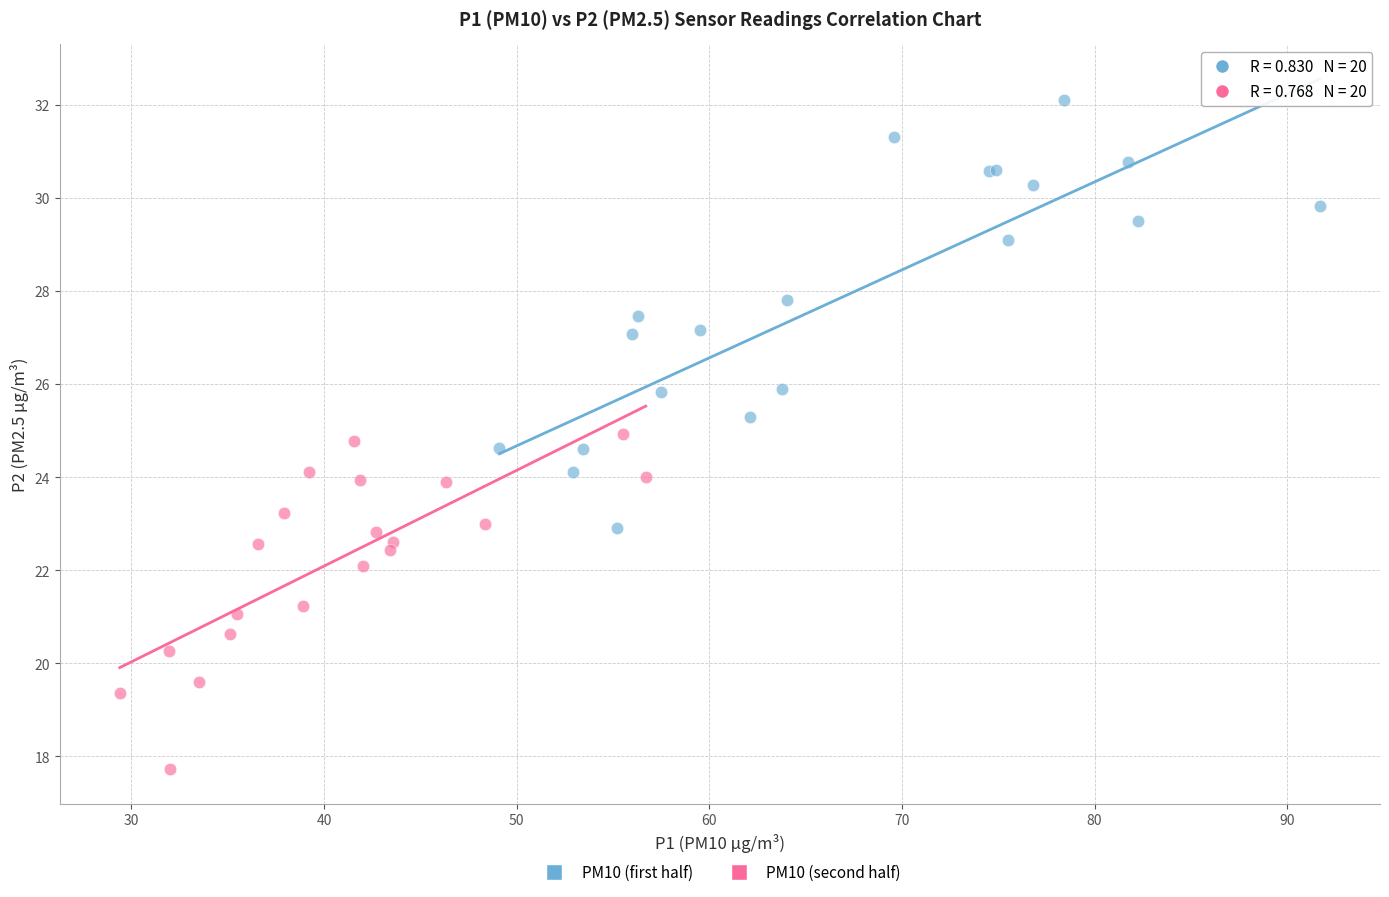

Which series contains the highest Y value?

PM10 (first half)